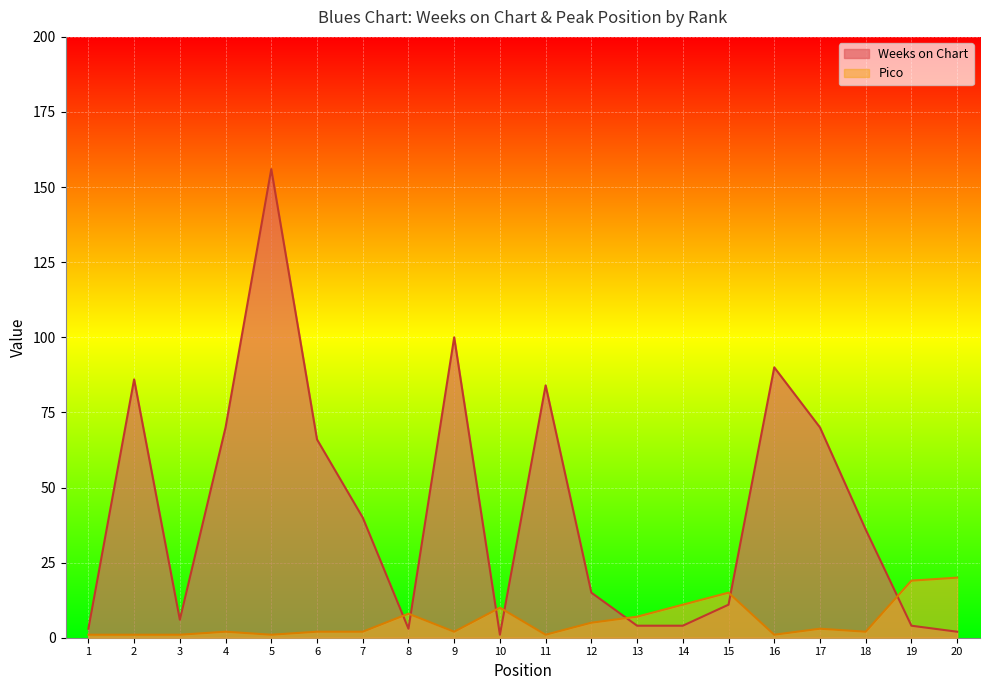

Which category has the highest value in the Pico series?

20